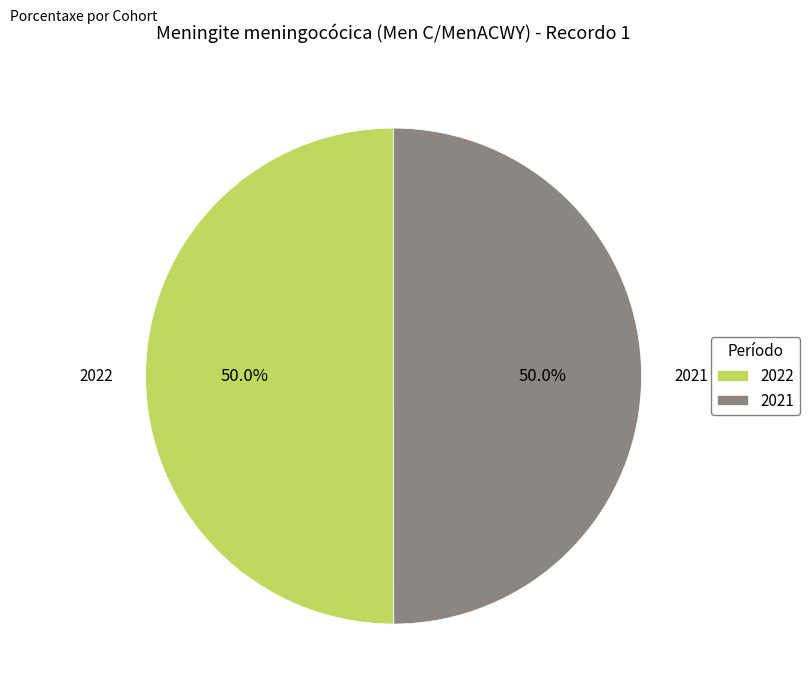

Combined, what portion of the pie is 2021 and 2022?

100.0%